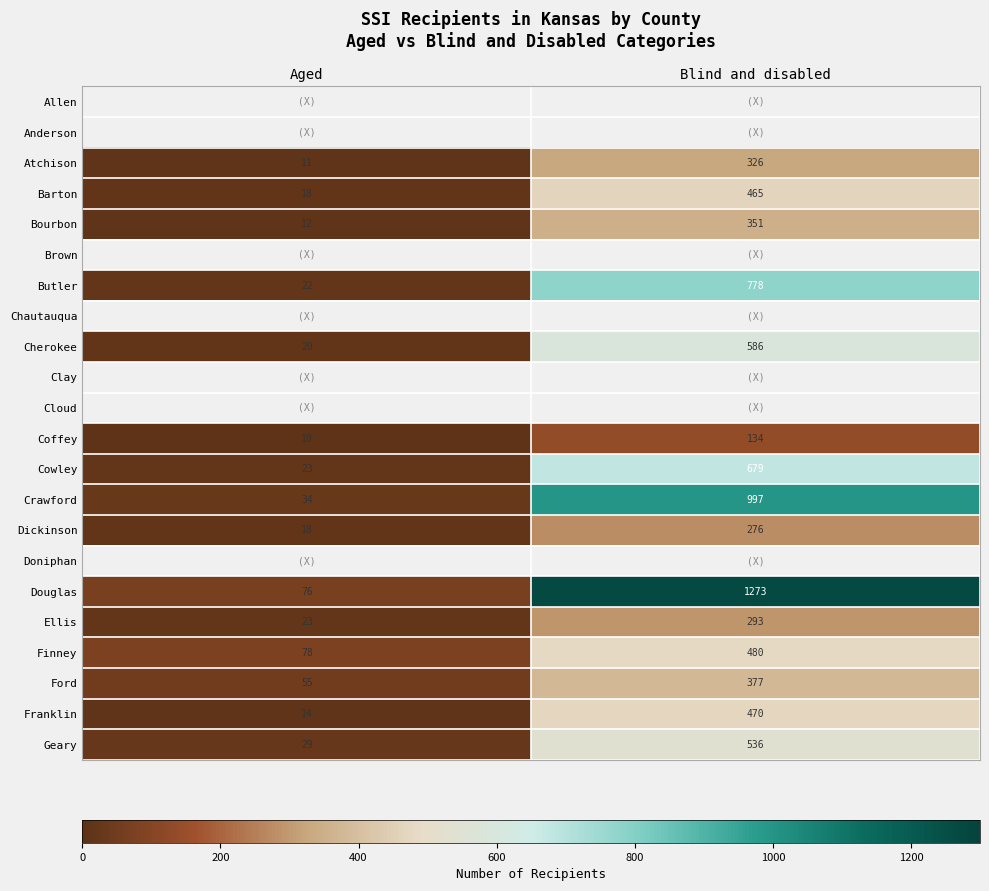

True or false: Barton has a value of 760 at Blind and disabled.

False